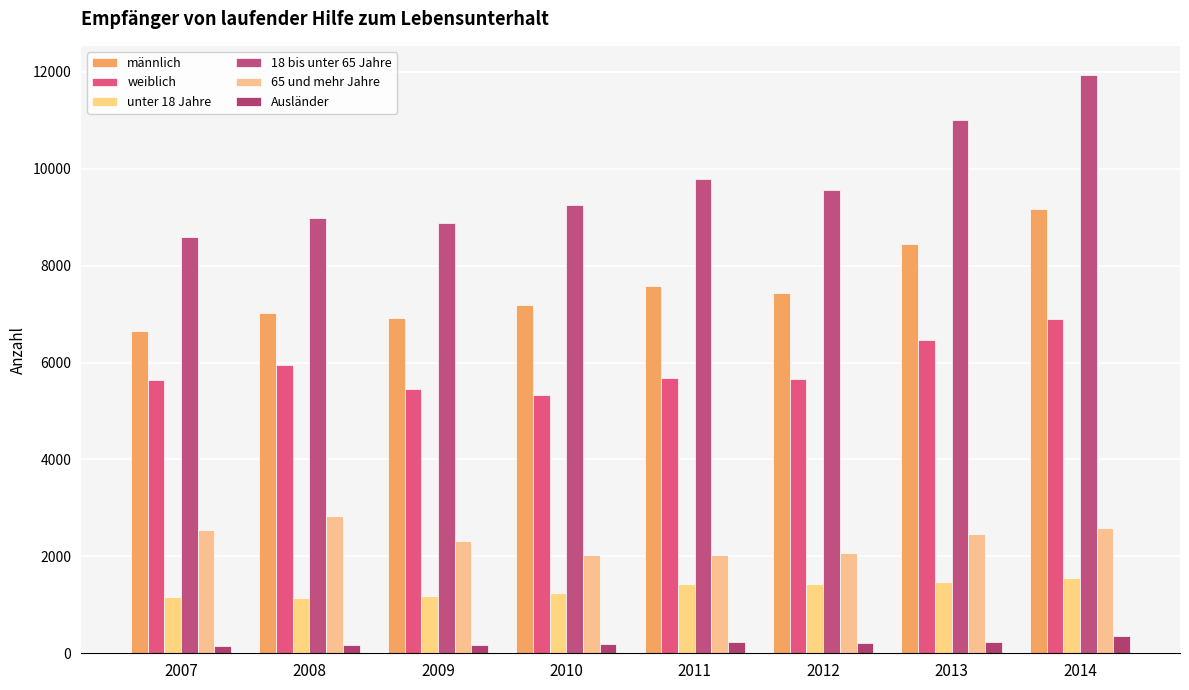

Is it true that weiblich equals 8032 at 2011?

False